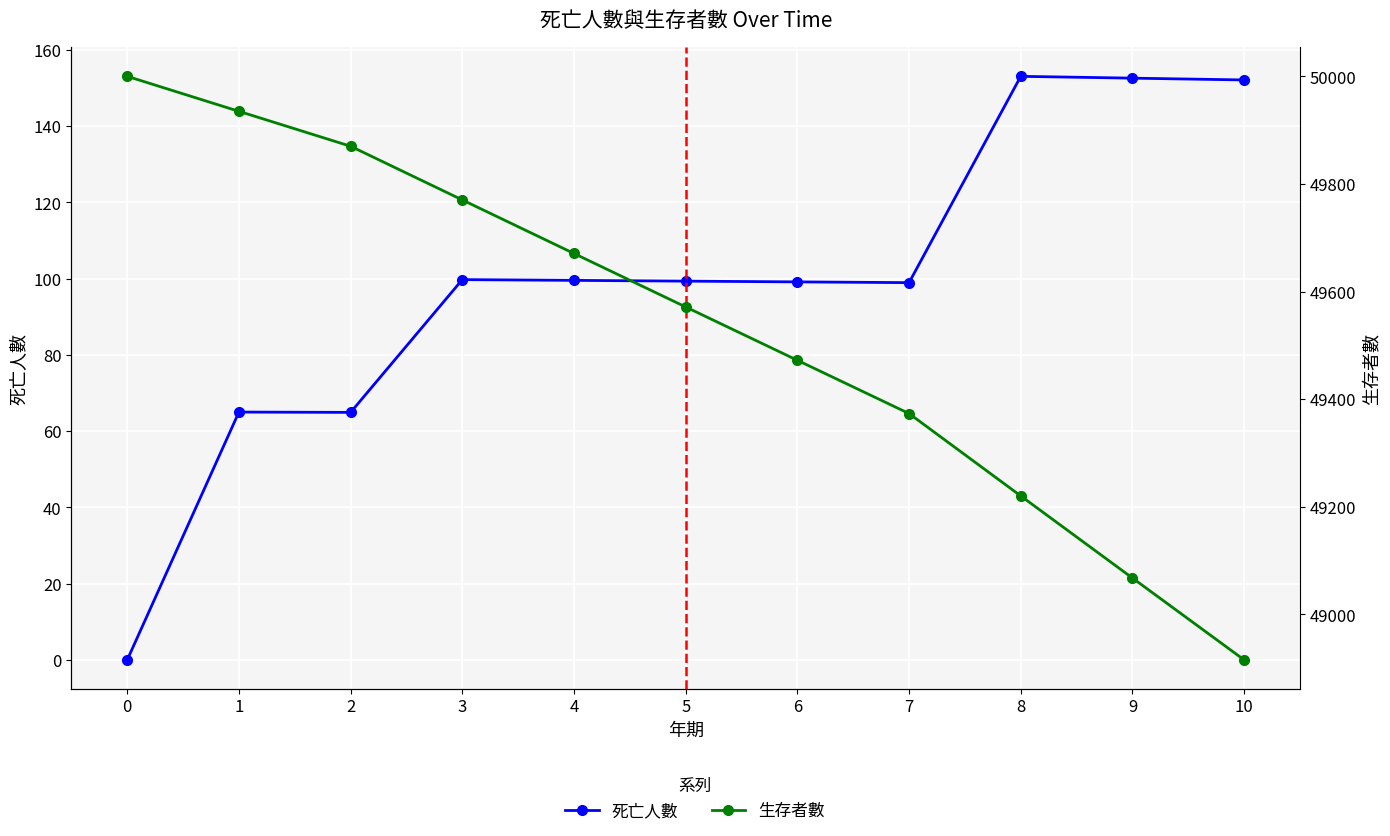

Between 7 and 9, which series saw the biggest shift?

生存者數